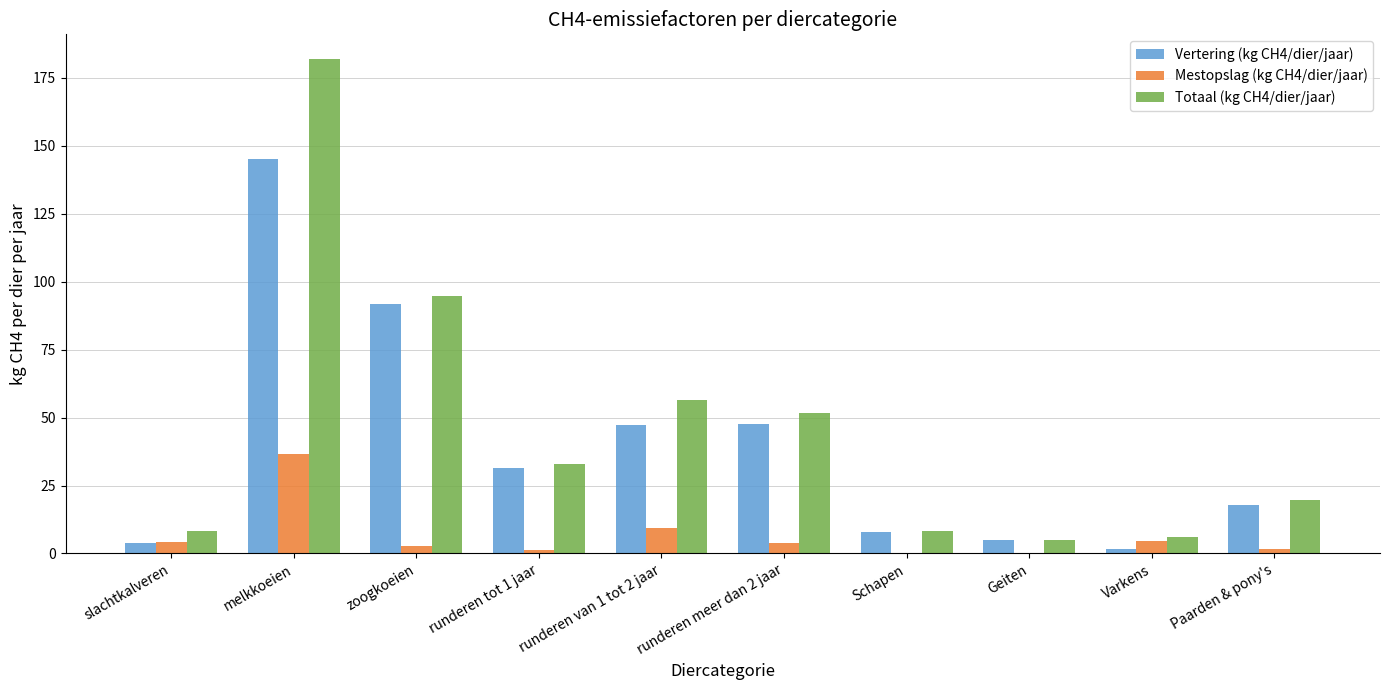

Between slachtkalveren and runderen van 1 tot 2 jaar, which series saw the biggest shift?

Totaal (kg CH4/dier/jaar)